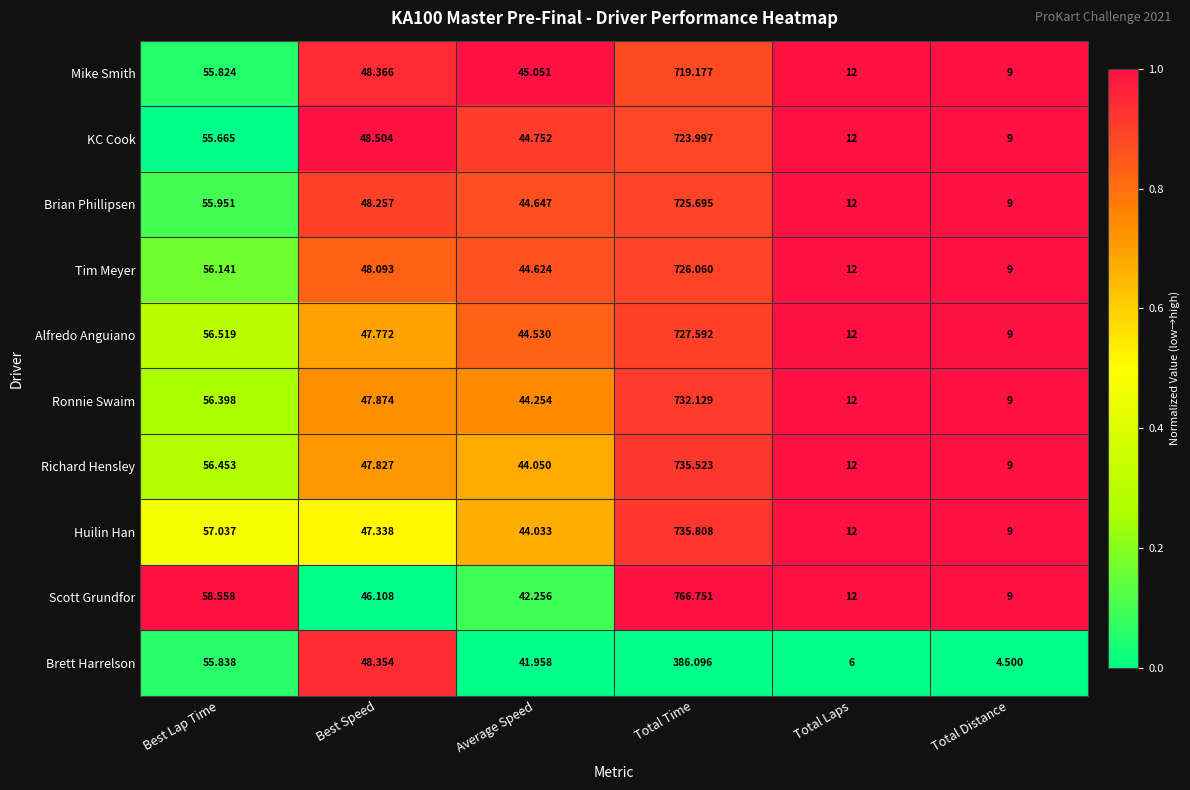

At which label is Richard Hensley closest to 372?

Best Lap Time